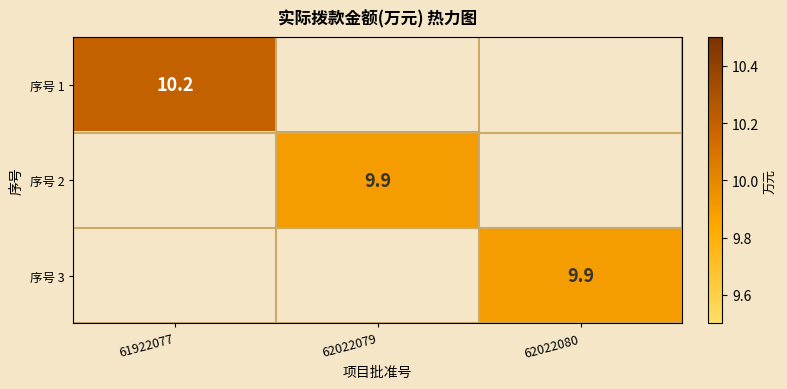

Is it true that 序号 3 equals 13.7 at 62022080?

False